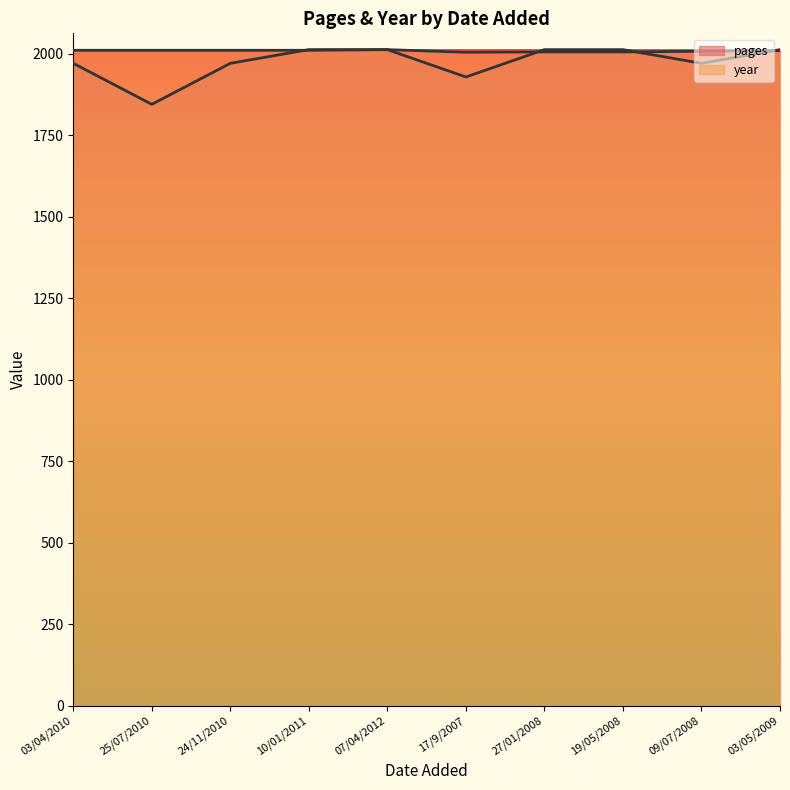

What is the minimum value shown in the chart?

1844.3